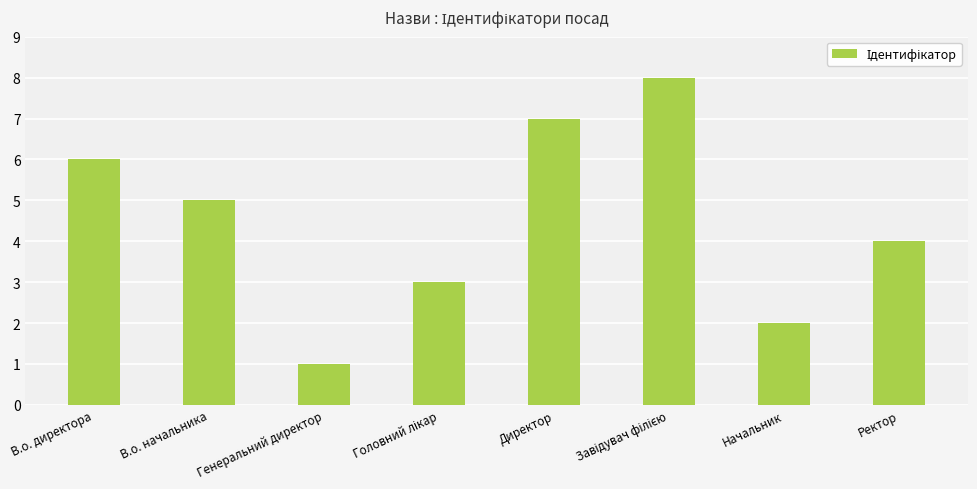

Reading right to left, extract all data points from this chart.

4	2	8	7	3	1	5	6